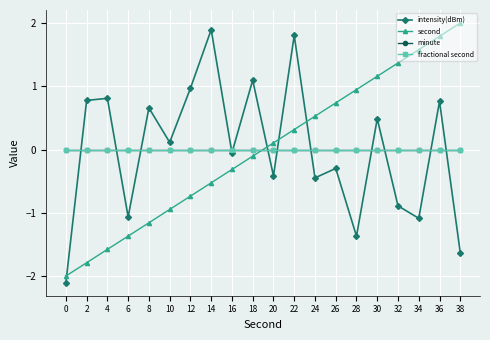

Which series has the widest spread of values?

intensity(dBm)